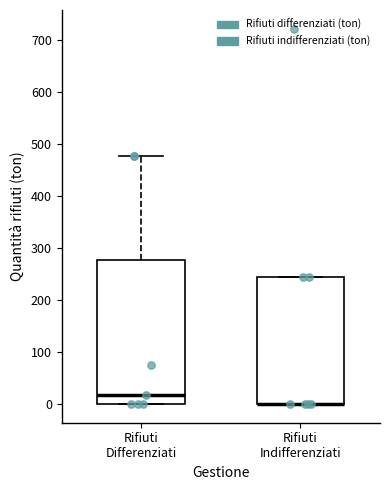

Reading left to right, transcribe this box plot: for each box, give where its median line is, the range the box spans, and where its two whiskers end, as read against the y-axis. The values are not printed on the chart, so give them approximately, as read against the axis.

Rifiuti Differenziati: median 20, box 0 to 280, whiskers 0 to 480
Rifiuti Indifferenziati: median 0 (drawn on the box's lower edge), box 0 to 240, whiskers 0 to 240